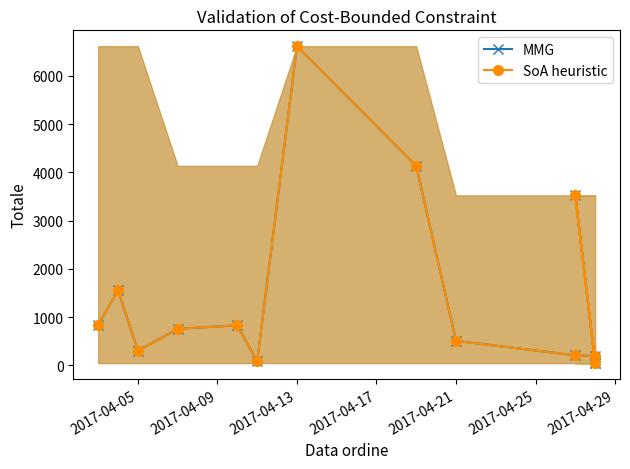

Is this an area chart (filled region under the line)?

No